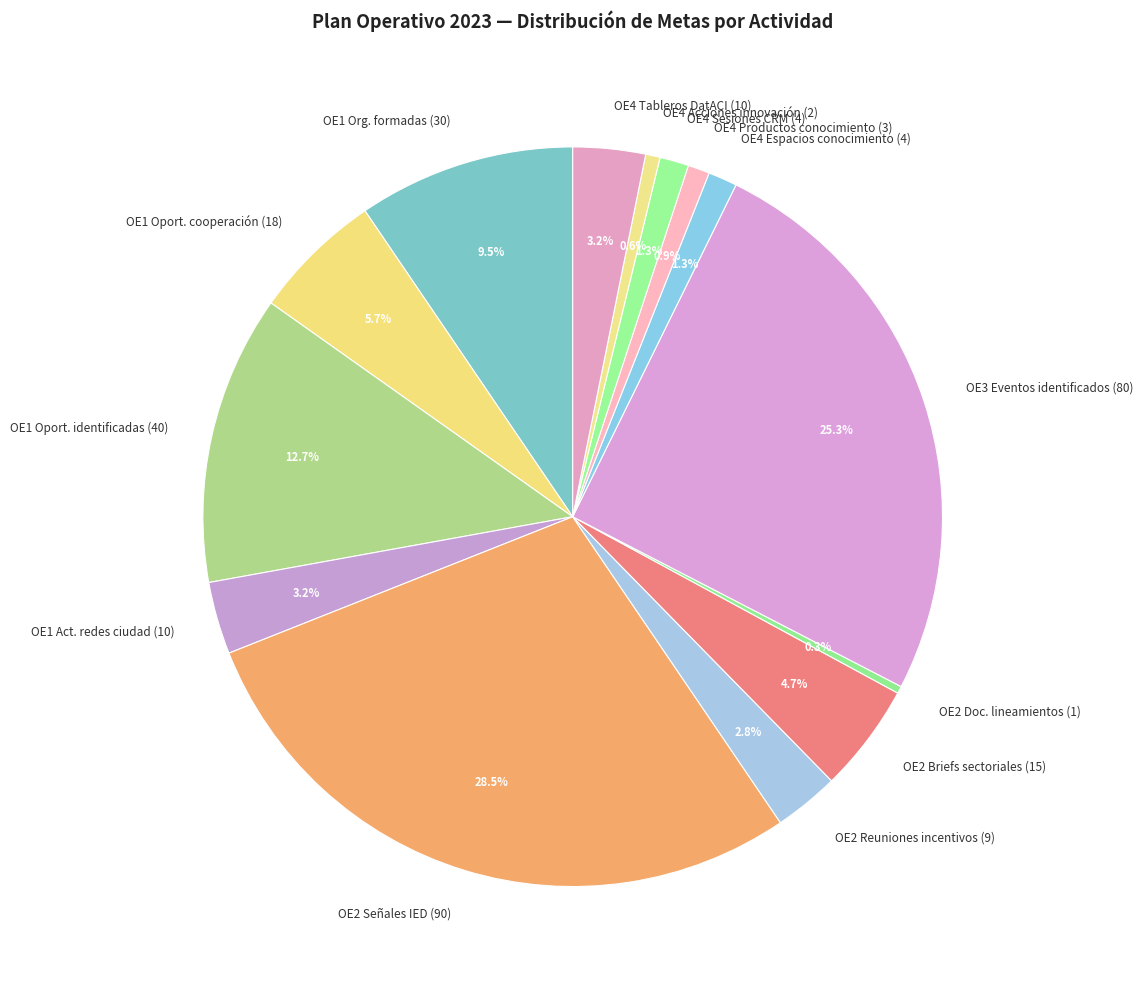

Which slice is the largest?

OE2 Señales IED (90)